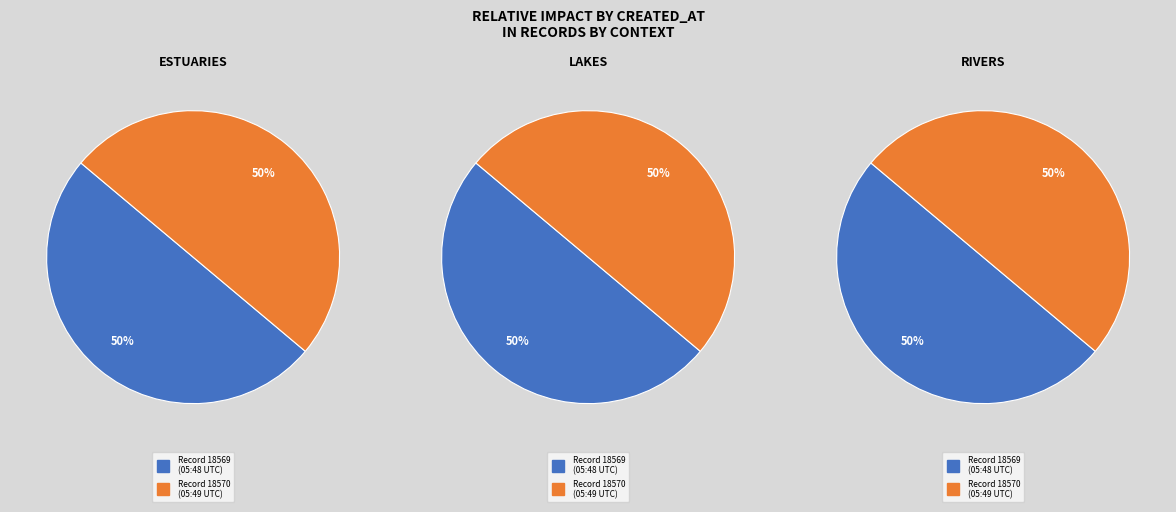

To the nearest percent, what percentage of the pie is 2011-05-26 05:49:33 UTC?

50%